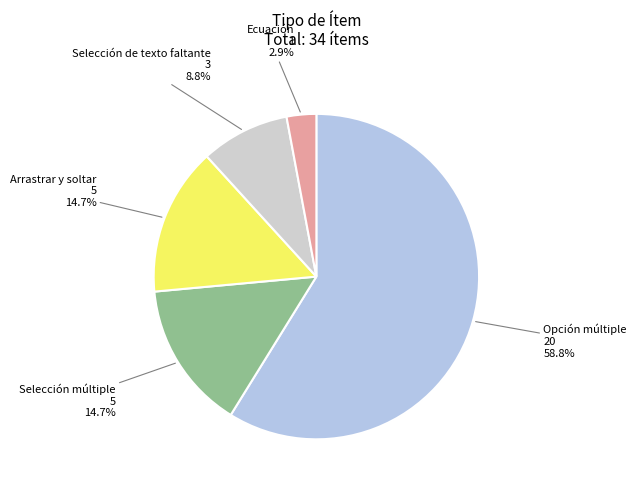

What is the smallest slice in the pie chart?

Ecuación